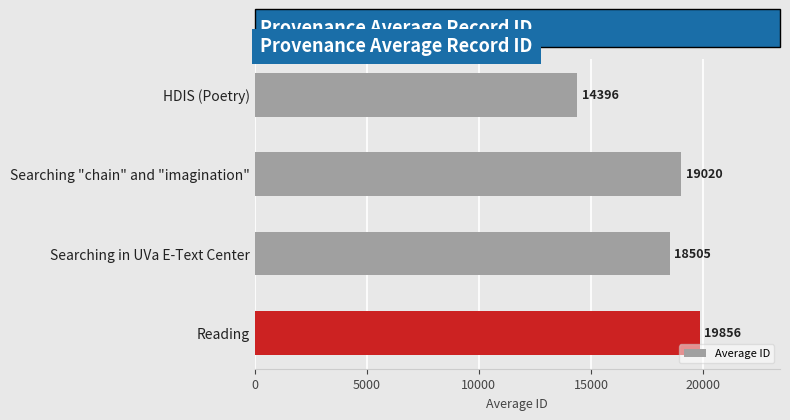

What is the maximum value shown in the chart?

19856